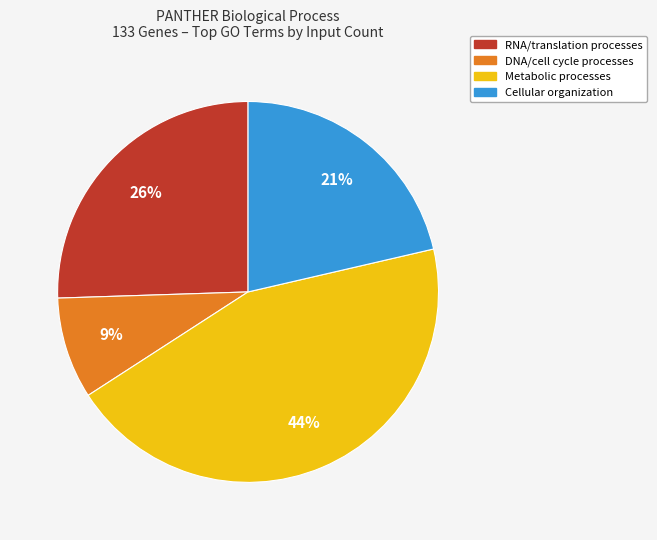

Rank the categories by value from highest to lowest.

Metabolic processes, RNA/translation processes, Cellular organization, DNA/cell cycle processes